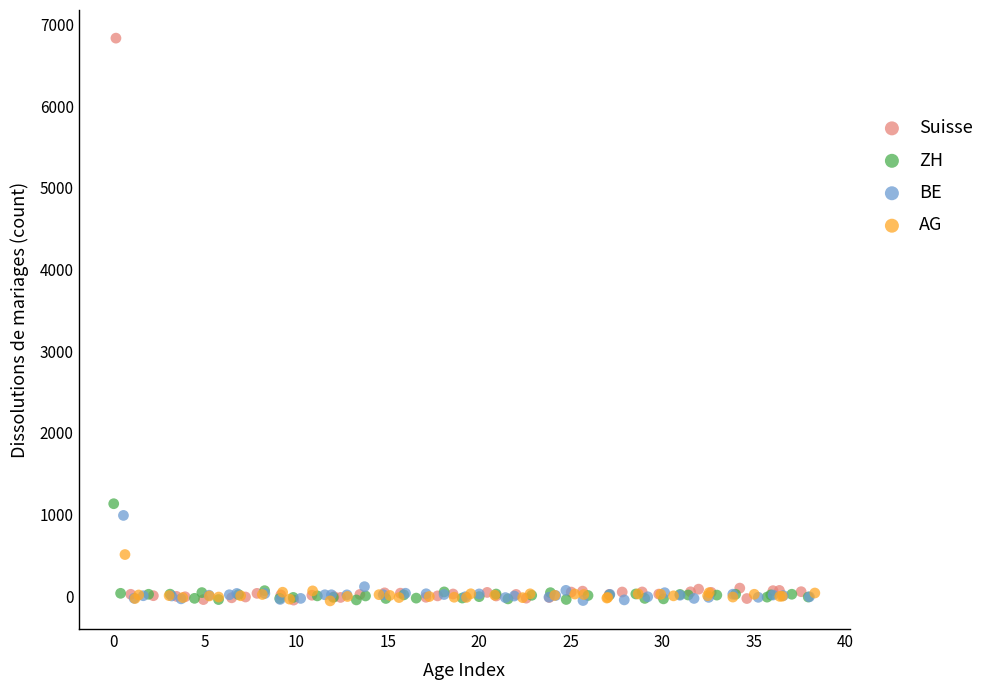

Which series reaches the maximum Y coordinate?

Suisse